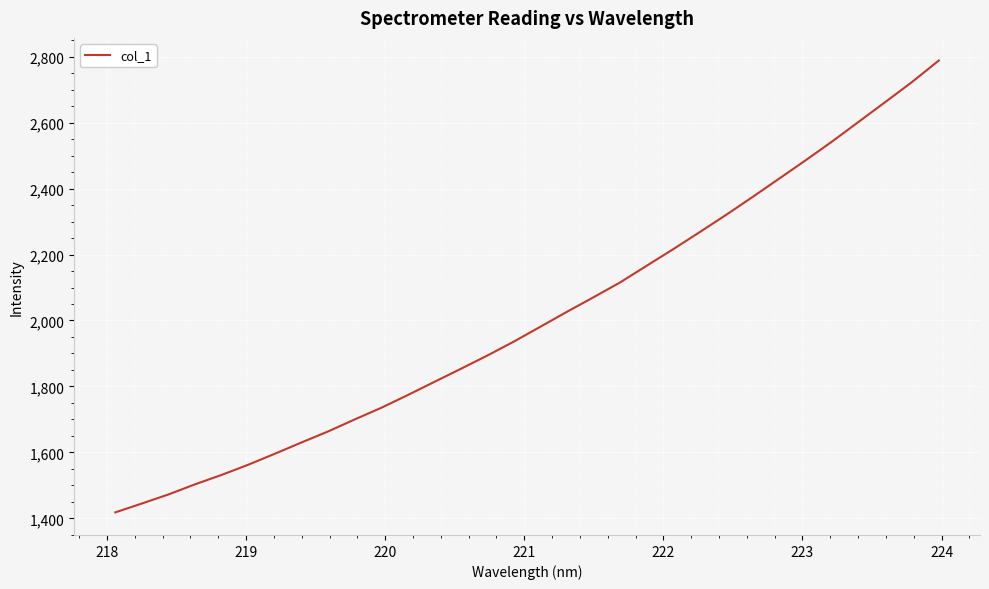

What is the difference between the maximum and minimum values?

1370.6